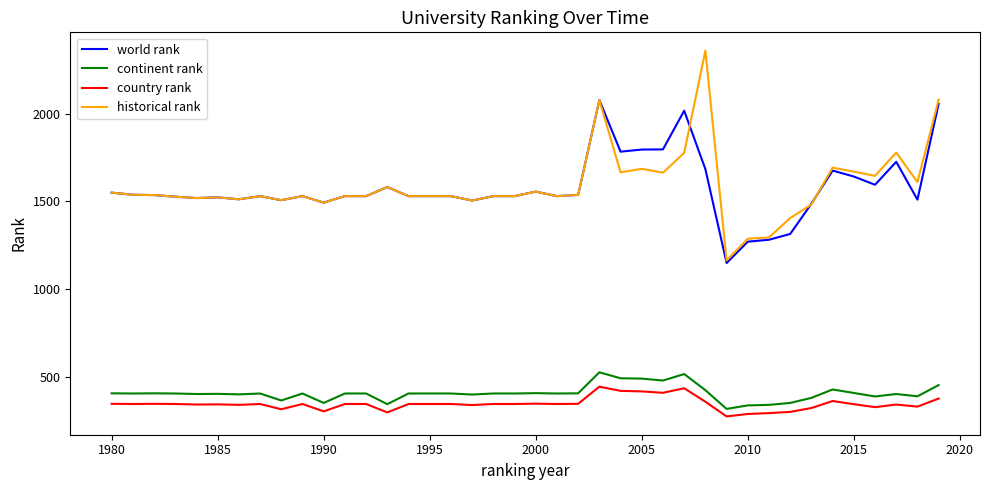

What is the minimum value shown in the chart?

272